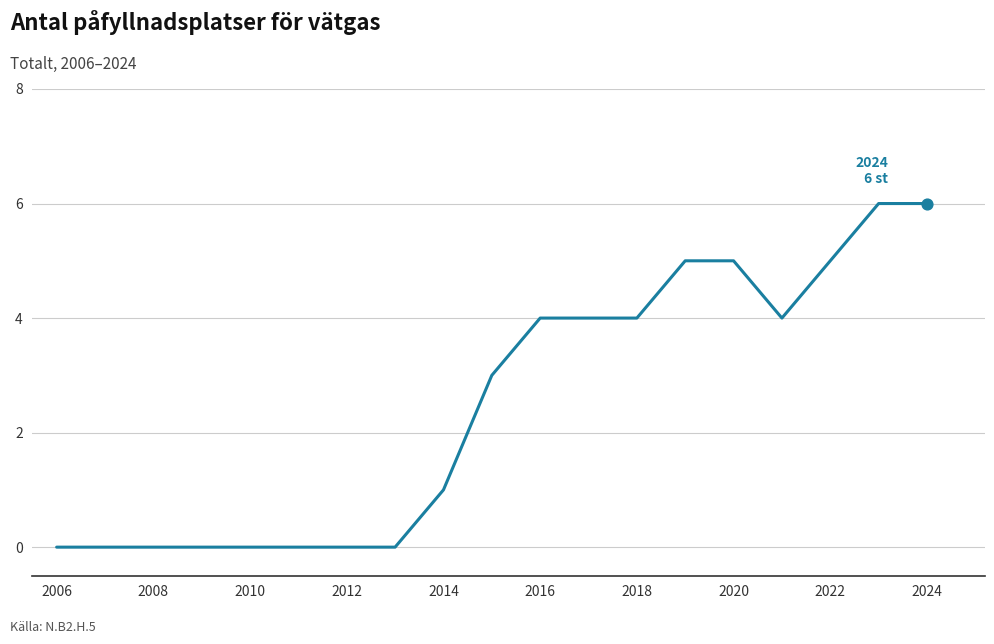

What is the greatest value displayed?

6